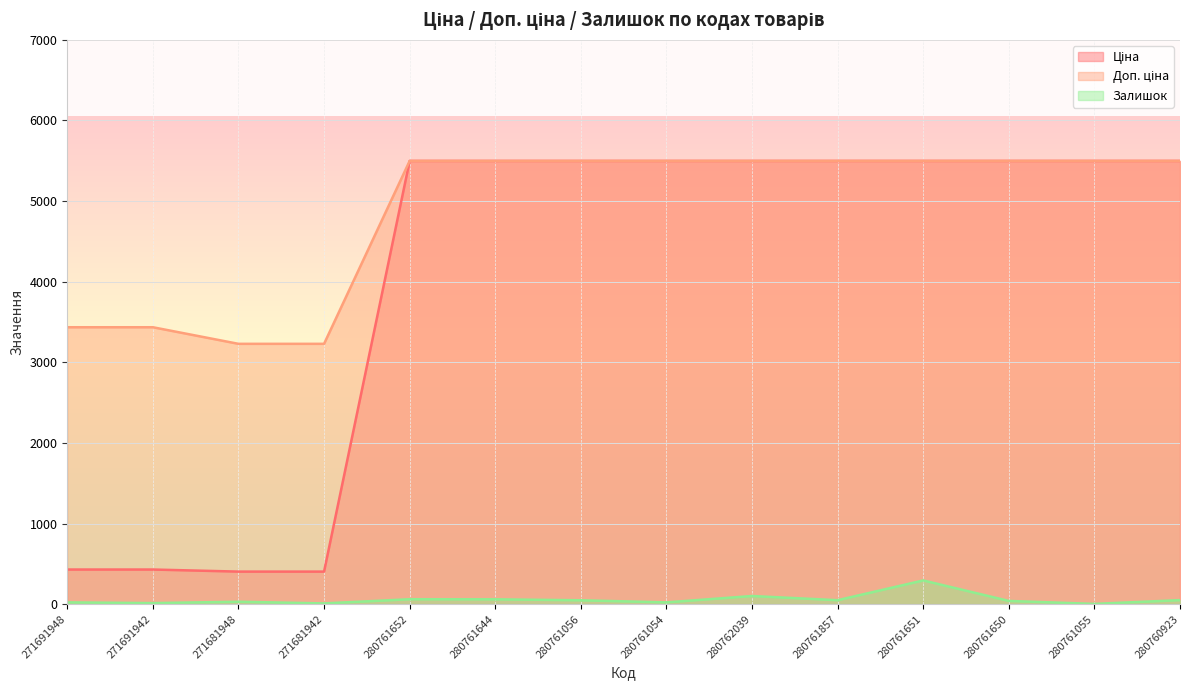

Is the value of Ціна at 280761652 greater than the value of Залишок at 280761651?

Yes